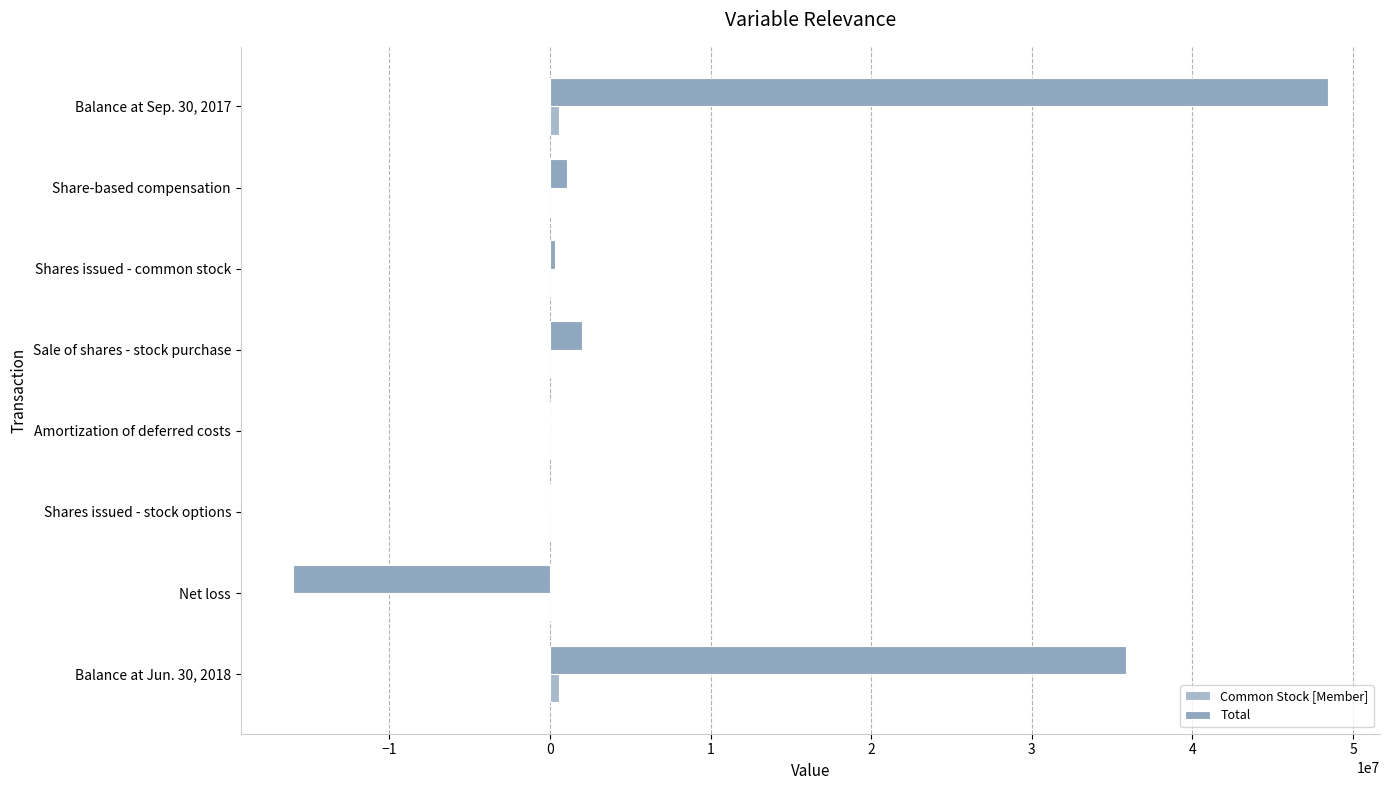

Count the number of categories in the chart.

8